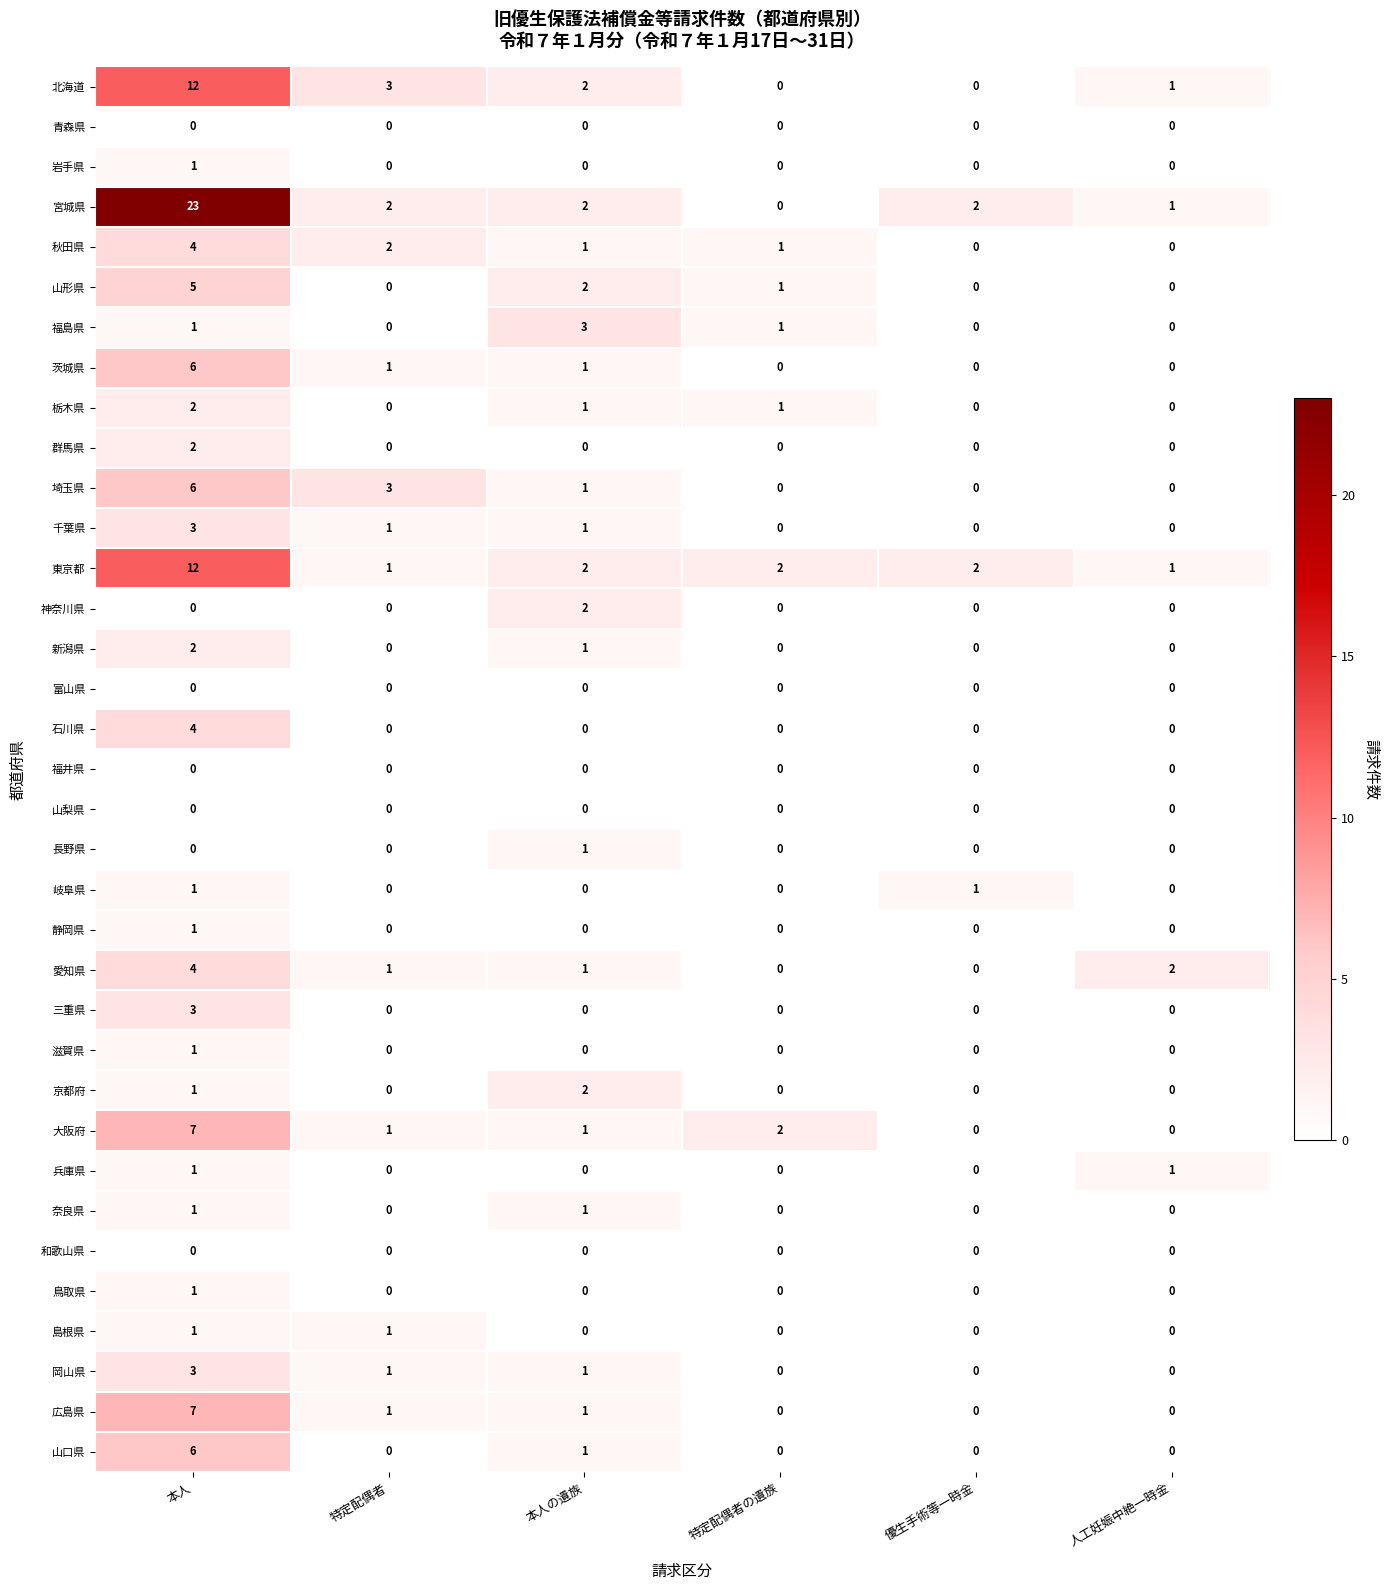

What is the total value across all series at 特定配偶者の遺族?

8